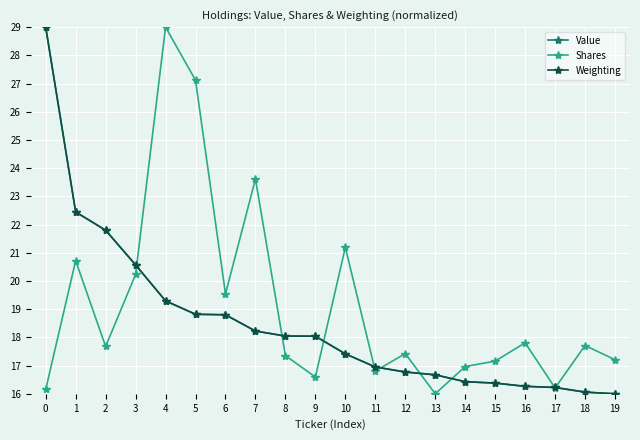

What is the greatest value displayed?

29.0